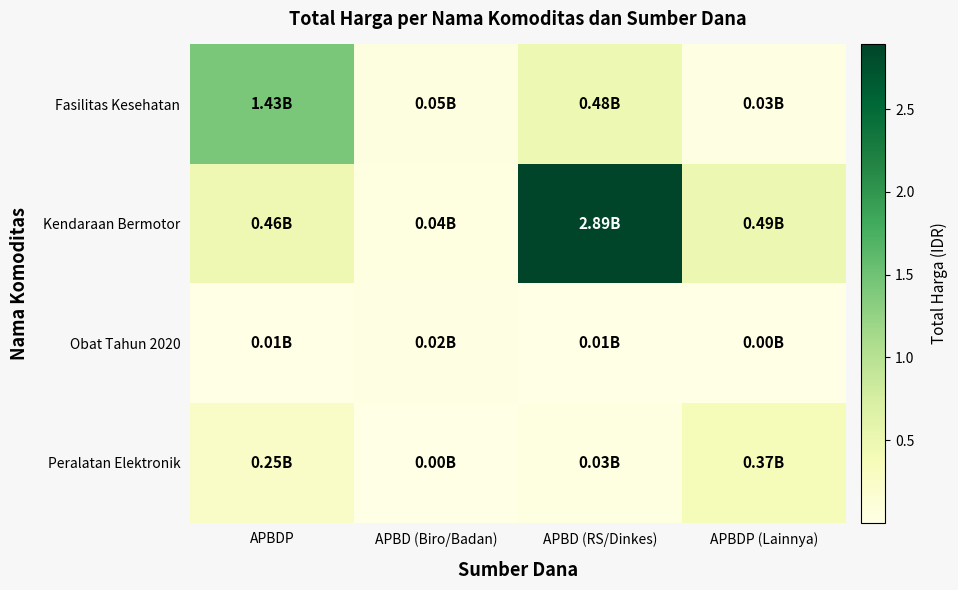

Which series has the largest total across all categories?

Kendaraan Bermotor